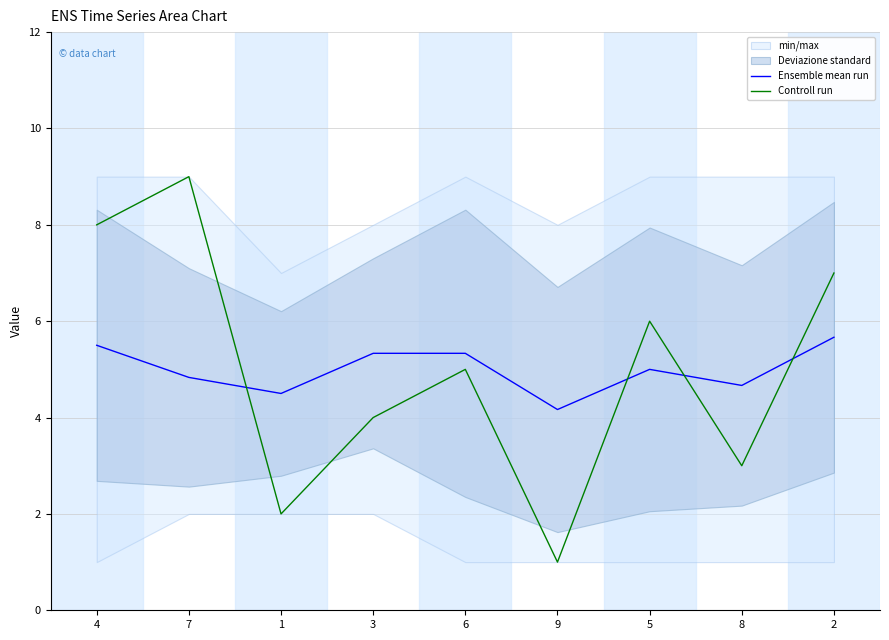

True or false: Ensemble mean run has a value of 5.7 at 2.

True